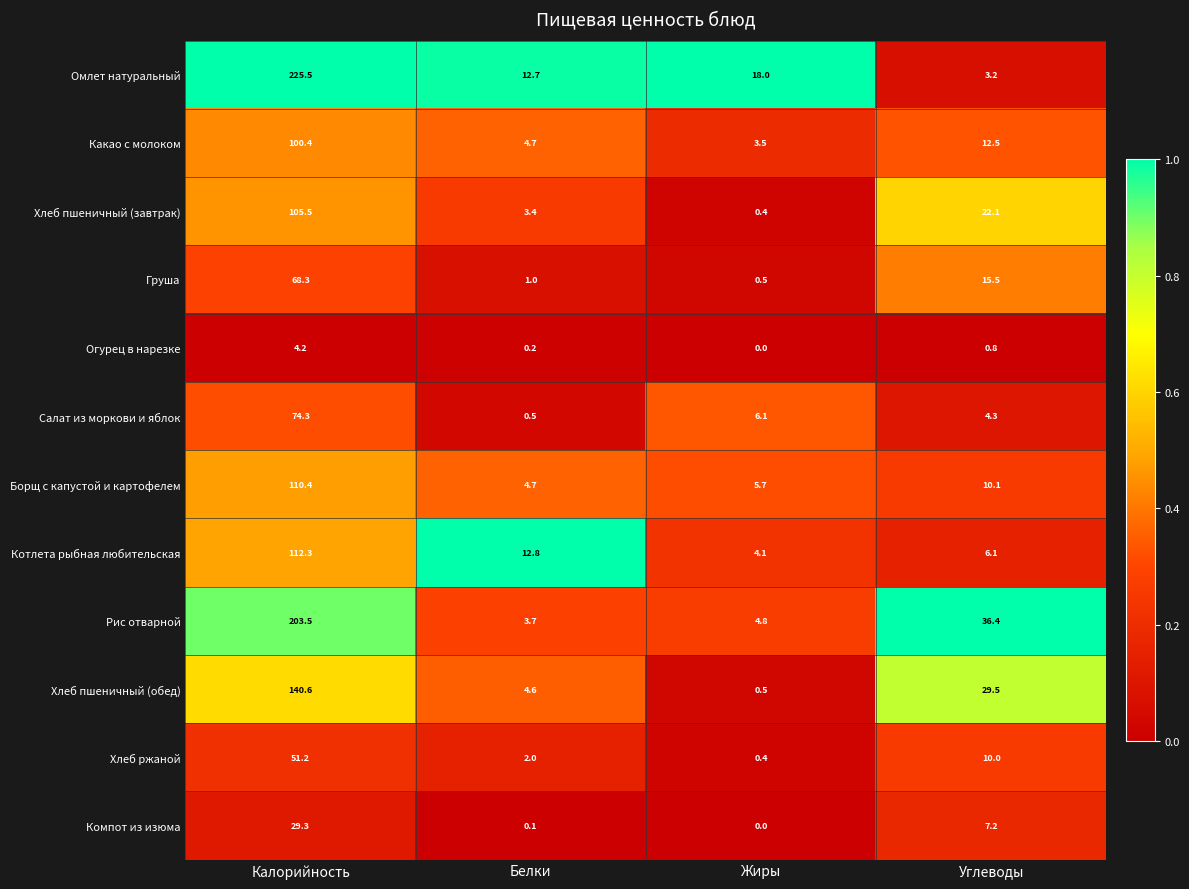

The value of Какао с молоком at Жиры is 3.5. True or false?

True